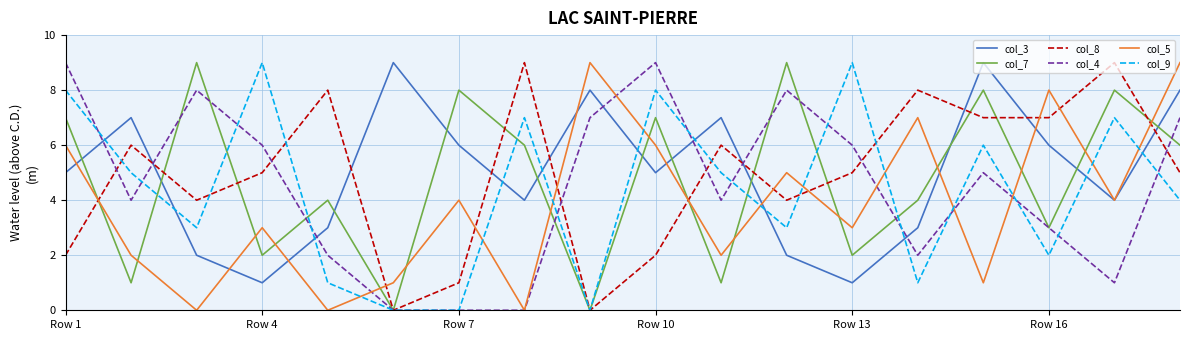

What is the maximum value shown in the chart?

9